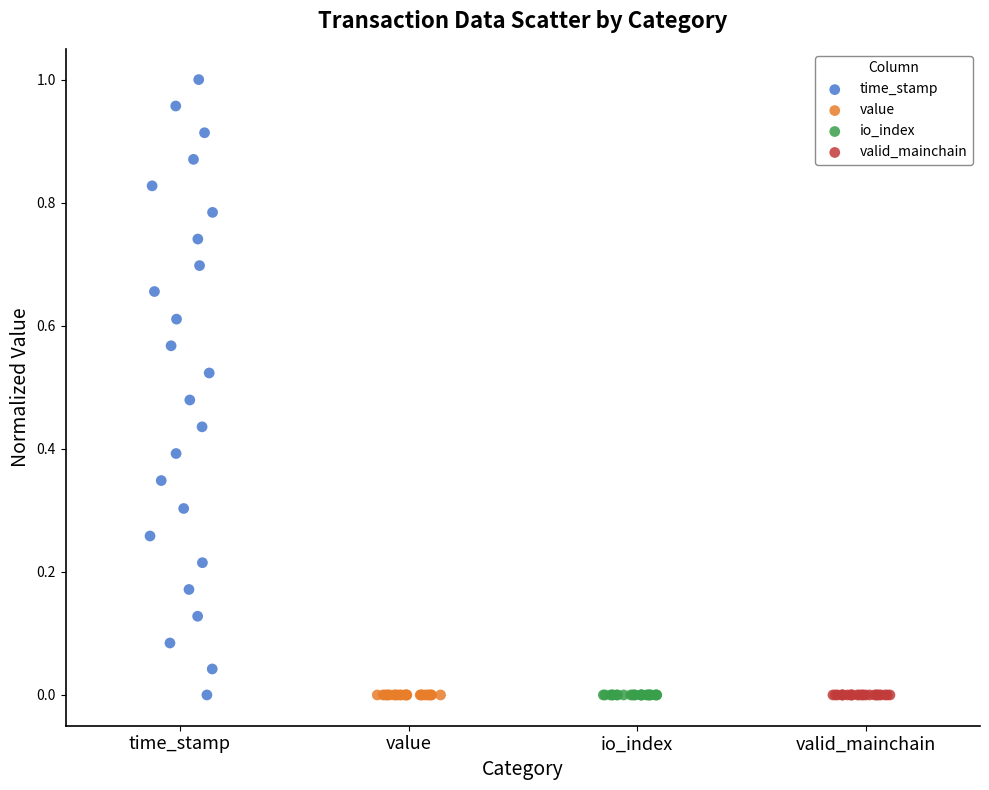

Which series contains the highest Y value?

time_stamp